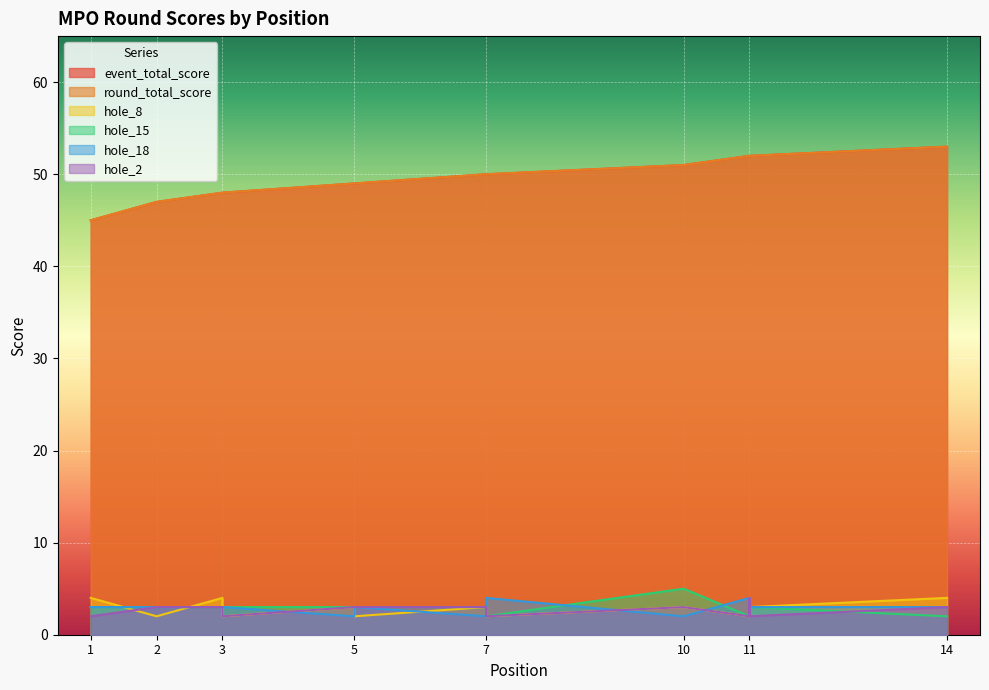

Which series has the largest range (max minus min)?

event_total_score